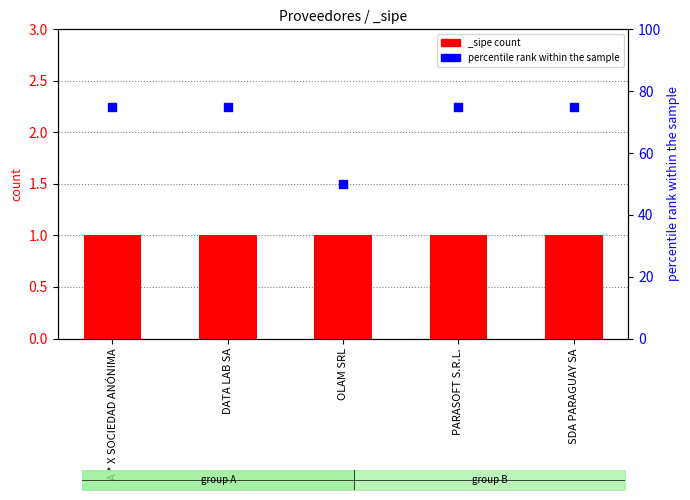

Between A * X SOCIEDAD ANÓNIMA and DATA LAB SA, which is larger?

A * X SOCIEDAD ANÓNIMA